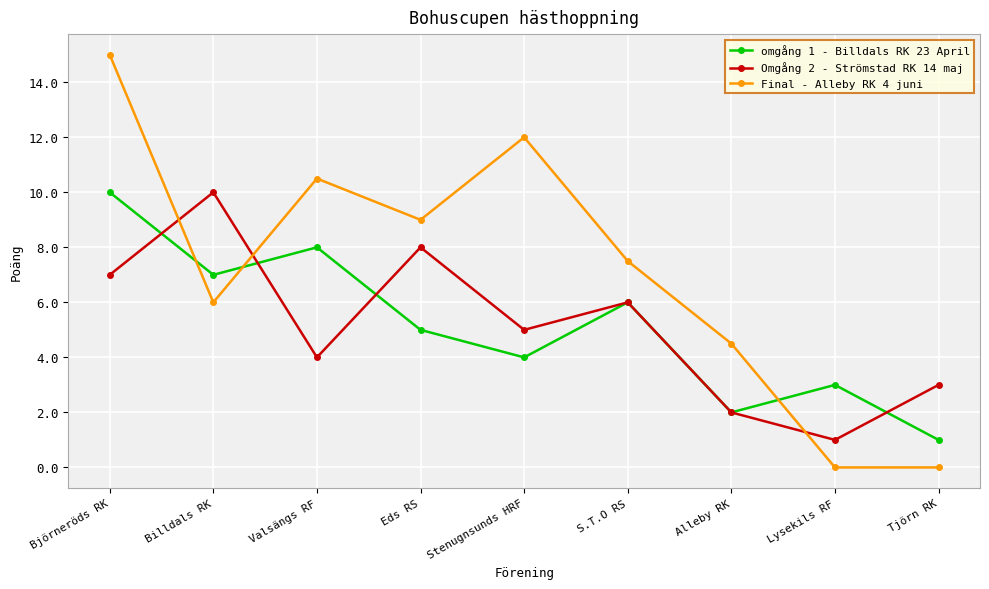

Between which two adjacent categories do Omgång 2 - Strömstad RK 14 maj and omgång 1 - Billdals RK 23 April first intersect?

Björneröds RK and Billdals RK